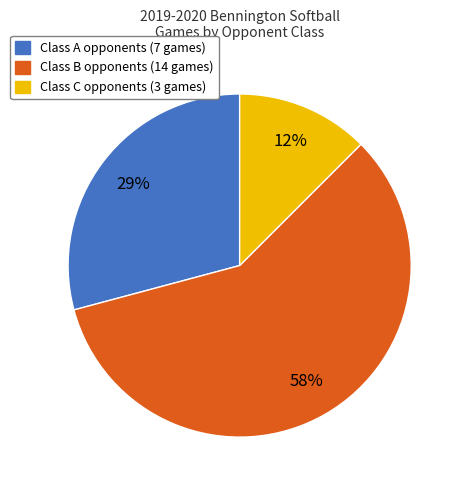

To the nearest percent, what percentage of the pie is Class A?

29%